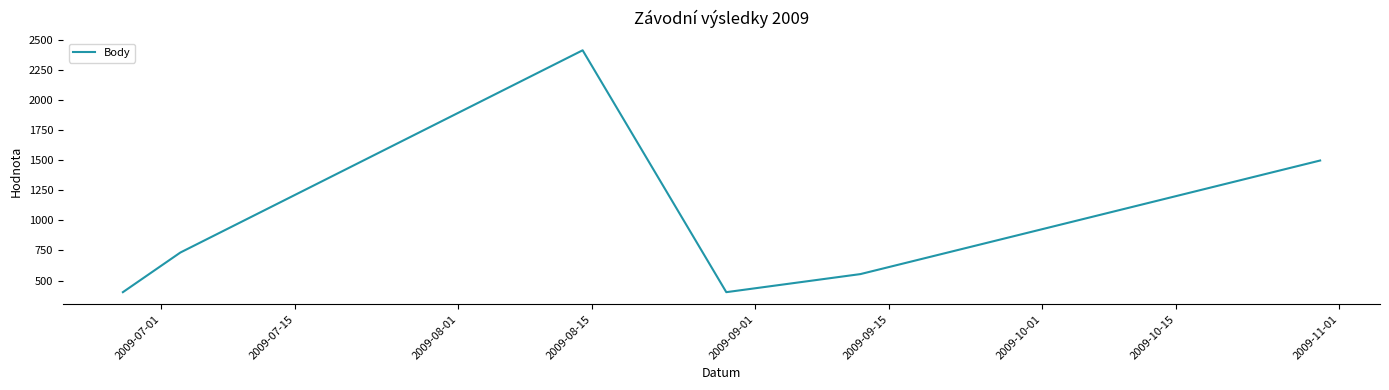

True or false: there are more than 0 points higher than both neighbors.

True